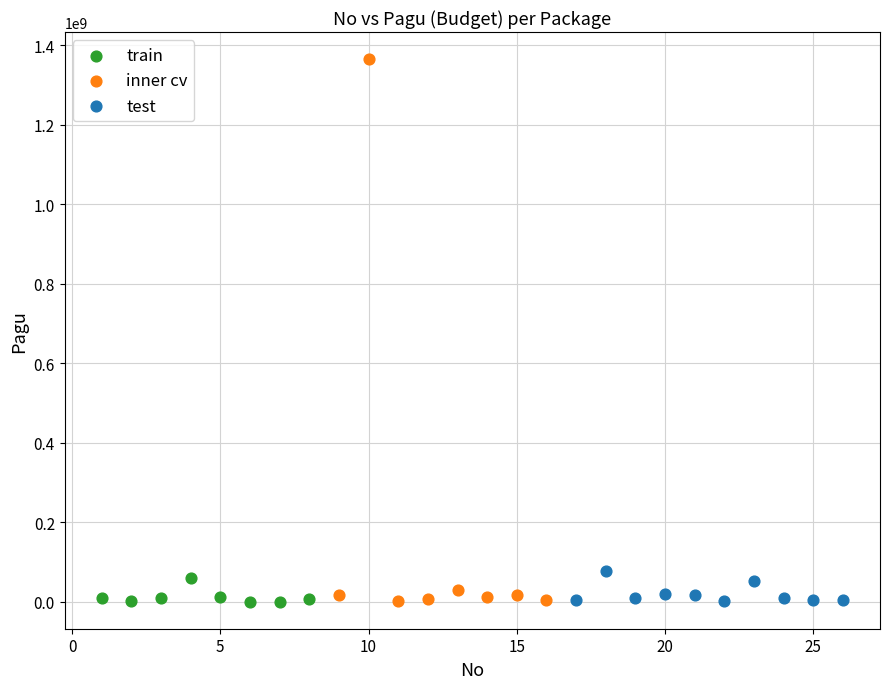

Which series has the widest spread of Y values?

inner cv